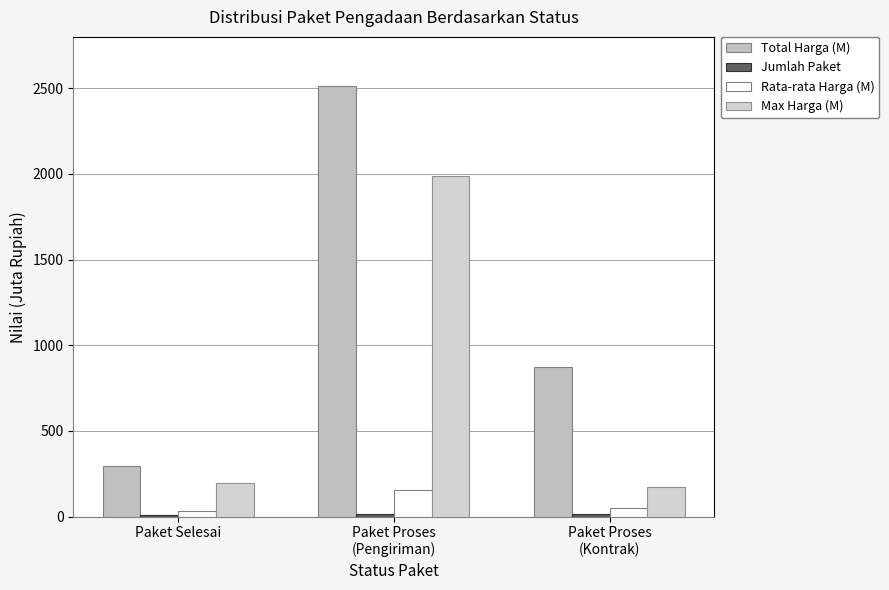

Which category has the highest value in the Rata-rata Harga (M) series?

Paket Proses
(Pengiriman)